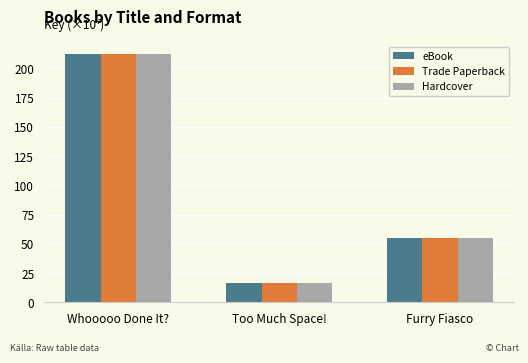

Reading left to right, list all the values displayed in this chart.

eBook: Whooooo Done It?=212.0	Too Much Space!=16.3	Furry Fiasco=55.1
Trade Paperback: Whooooo Done It?=212.0	Too Much Space!=16.3	Furry Fiasco=55.1
Hardcover: Whooooo Done It?=212.0	Too Much Space!=16.3	Furry Fiasco=55.1